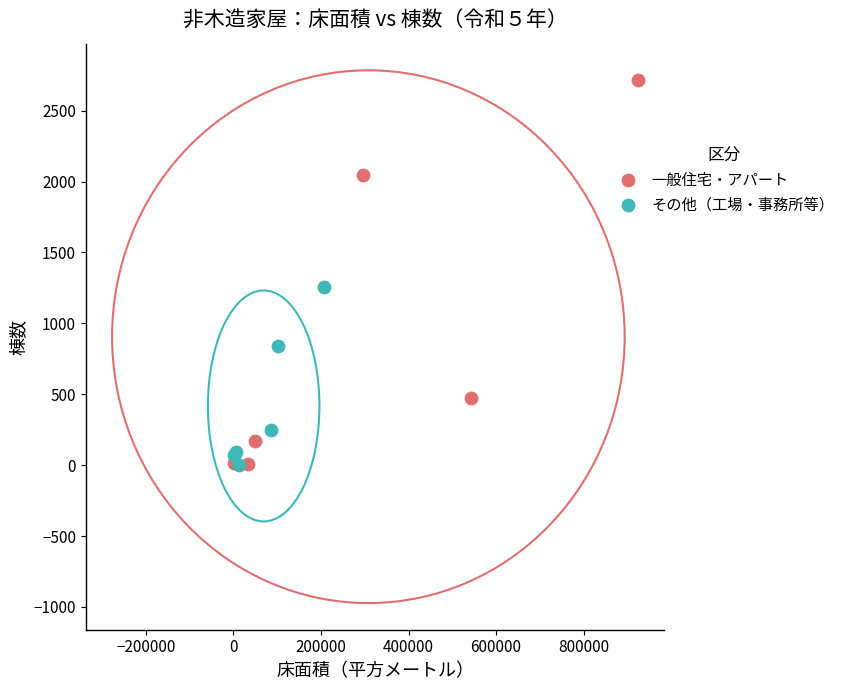

Which series contains the highest Y value?

一般住宅・アパート